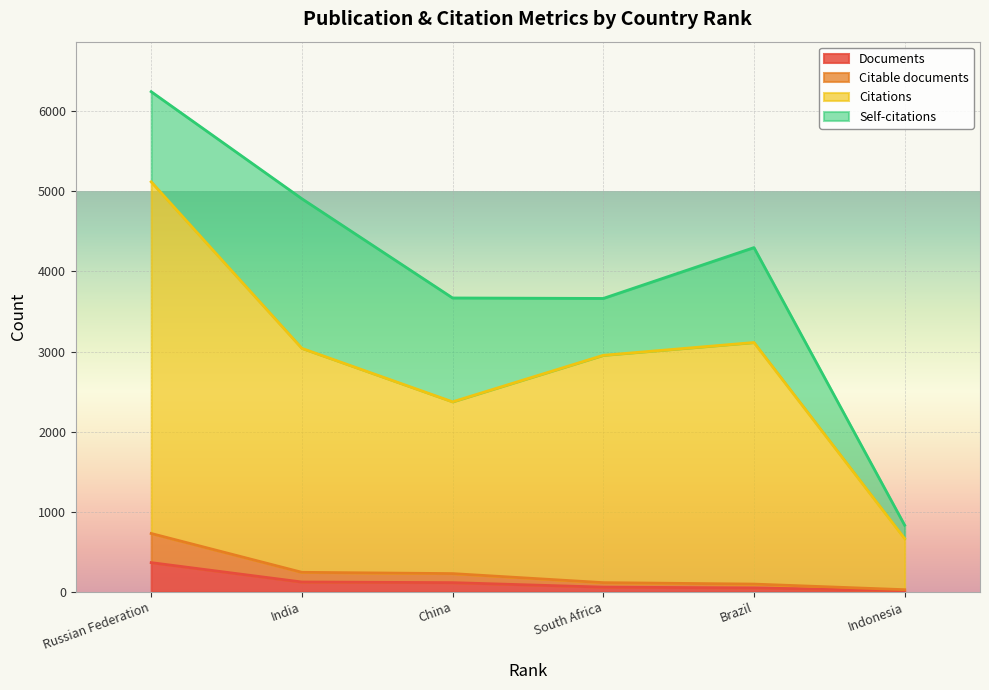

How many categories are shown in the chart?

6